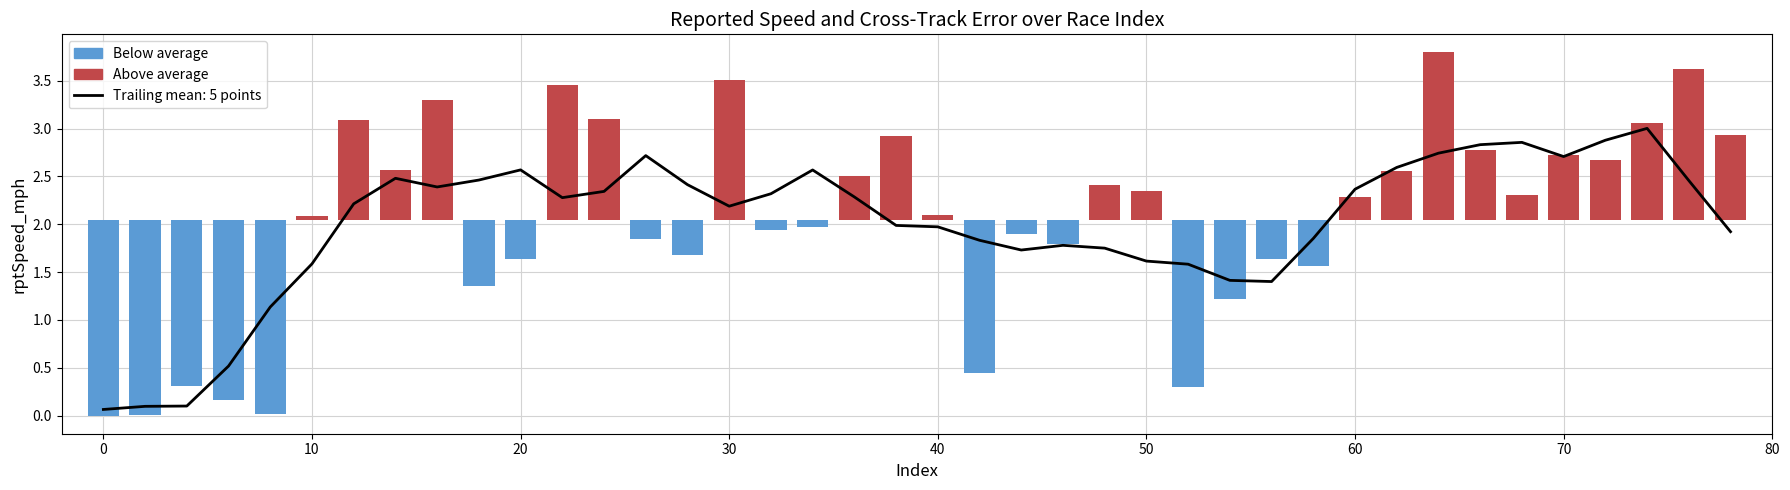

Reading right to left, transcribe all the data shown in this chart.

Above average: 0.9	1.6	1.0	0.6	0.7	0.3	0.7	1.7	0.5	0.2	0.0	0.0	0.0	0.0	0.3	0.4	0.0	0.0	0.0	0.1	0.9	0.5	0.0	0.0	1.5	0.0	0.0	1.1	1.4	0.0	0.0	1.3	0.5	1.0	0.0	0.0	0.0	0.0	0.0	0.0
Below average: 0.0	0.0	0.0	0.0	0.0	0.0	0.0	0.0	0.0	0.0	-0.5	-0.4	-0.8	-1.7	0.0	0.0	-0.3	-0.1	-1.6	0.0	0.0	0.0	-0.1	-0.1	0.0	-0.4	-0.2	0.0	0.0	-0.4	-0.7	0.0	0.0	0.0	0.0	-2.0	-1.9	-1.7	-2.0	-2.0